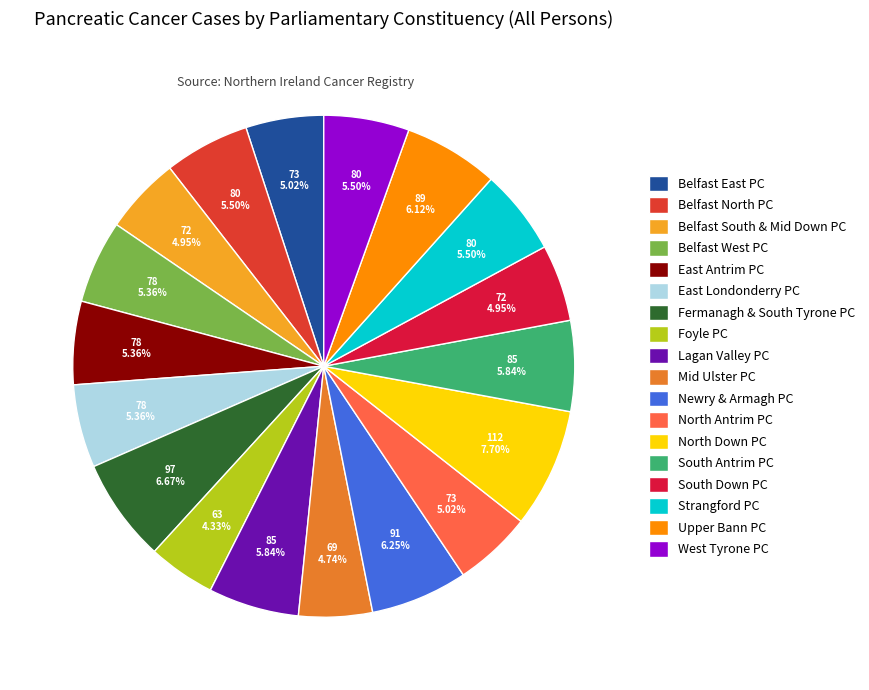

How much of the chart is everything except South Down PC?

95.1%